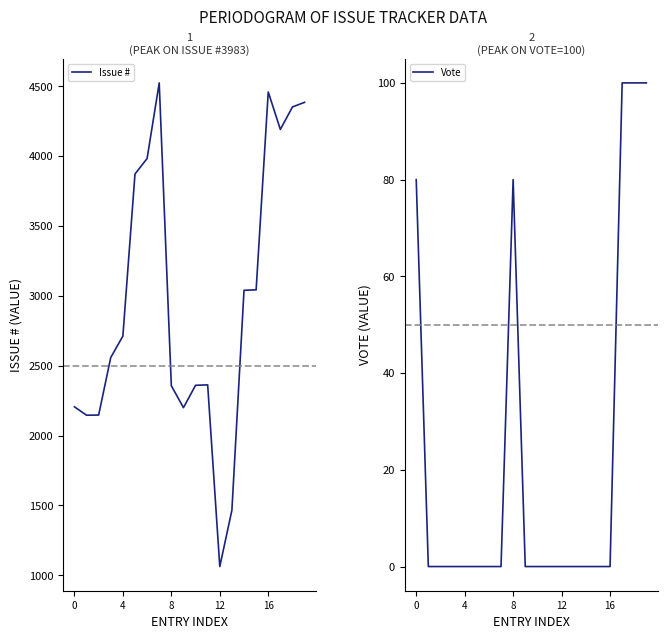

Is it true that Vote equals 69 at 12?

False